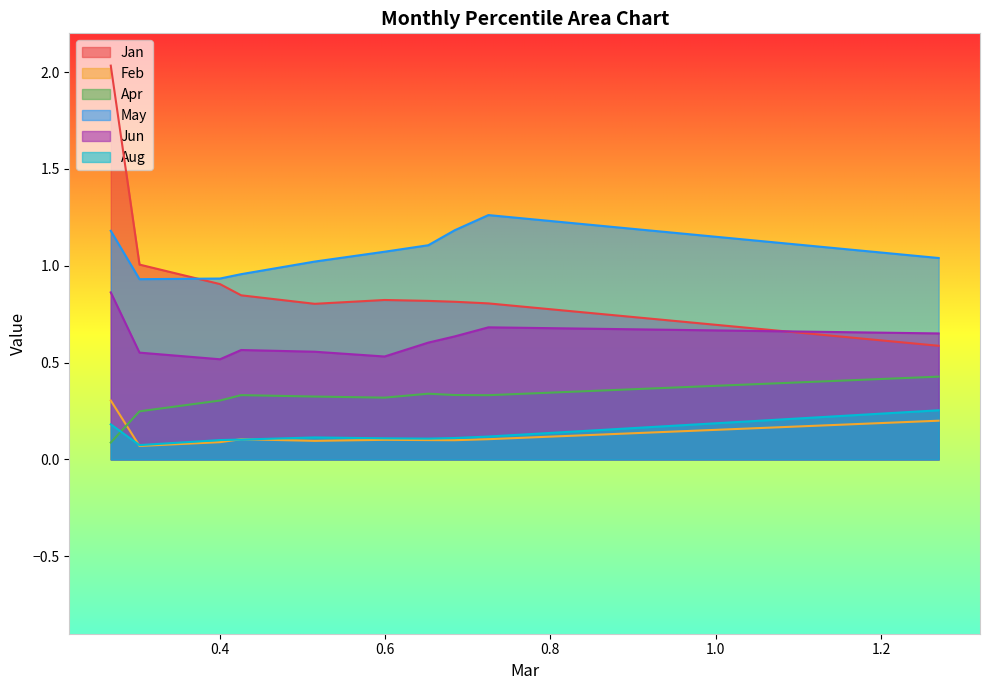

What is the difference between the maximum and minimum values in the Jun series?

0.3